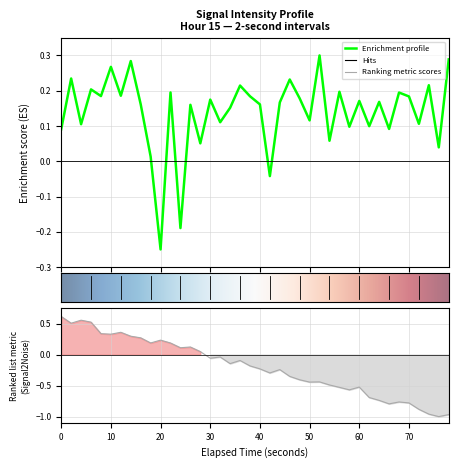

Reading left to right, what are all the values shown in this chart?

0.1	0.2	0.1	0.2	0.2	0.3	0.2	0.3	0.2	0.0	-0.2	0.2	-0.2	0.2	0.1	0.2	0.1	0.2	0.2	0.2	0.2	-0.0	0.2	0.2	0.2	0.1	0.3	0.1	0.2	0.1	0.2	0.1	0.2	0.1	0.2	0.2	0.1	0.2	0.0	0.3